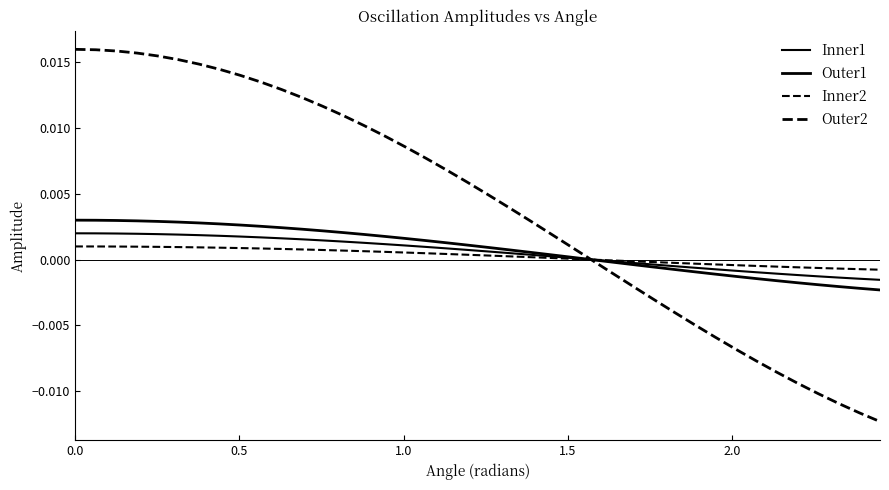

How many times do Inner1 and Outer1 cross each other?

1